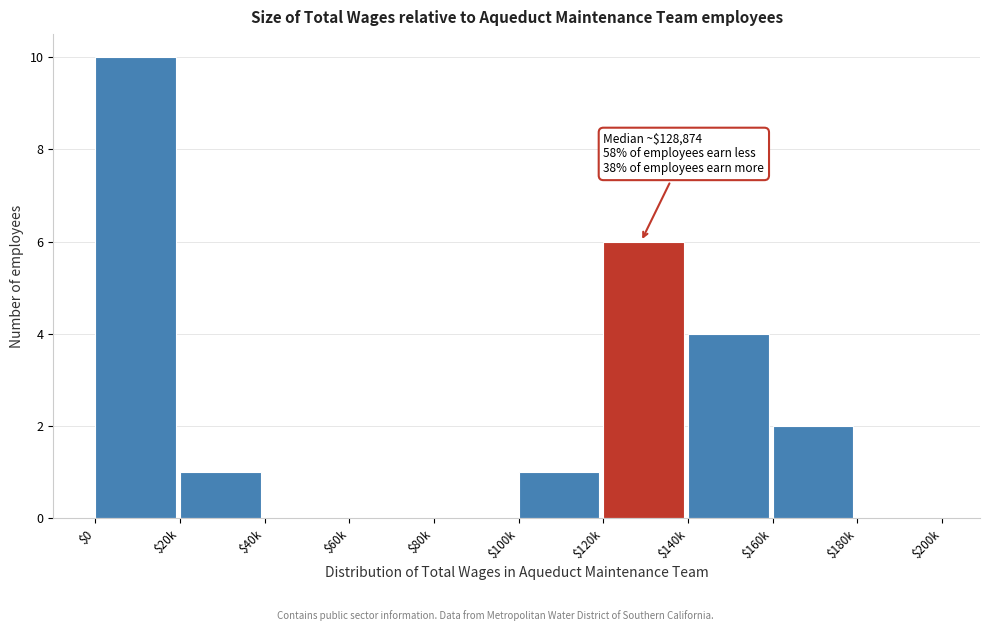

True or false: the data shows 1 at $20k.

True